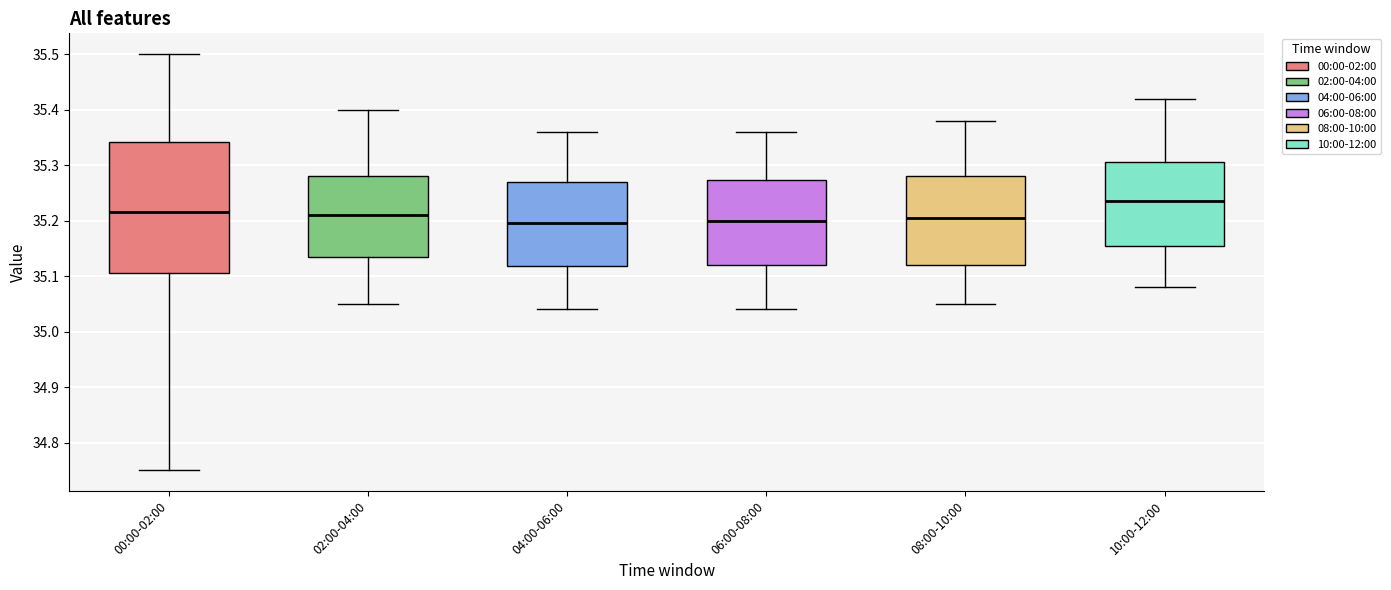

Reading left to right, read every box against the y-axis: the position of its median line, the range the box covers, and the ends of its whiskers. The values are not printed on the chart, so give them approximately, as read against the axis.

00:00-02:00: median 35.22, box 35.11 to 35.34, whiskers 34.75 to 35.50
02:00-04:00: median 35.21, box 35.14 to 35.28, whiskers 35.05 to 35.40
04:00-06:00: median 35.20, box 35.12 to 35.27, whiskers 35.04 to 35.36
06:00-08:00: median 35.20, box 35.12 to 35.27, whiskers 35.04 to 35.36
08:00-10:00: median 35.21, box 35.12 to 35.28, whiskers 35.05 to 35.38
10:00-12:00: median 35.24, box 35.16 to 35.31, whiskers 35.08 to 35.42